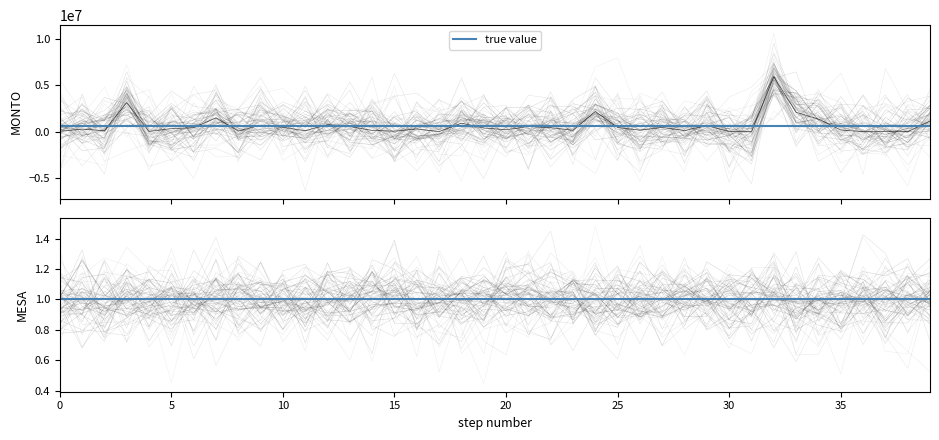

Is it true that the value at 18 is 1605286.5?

False